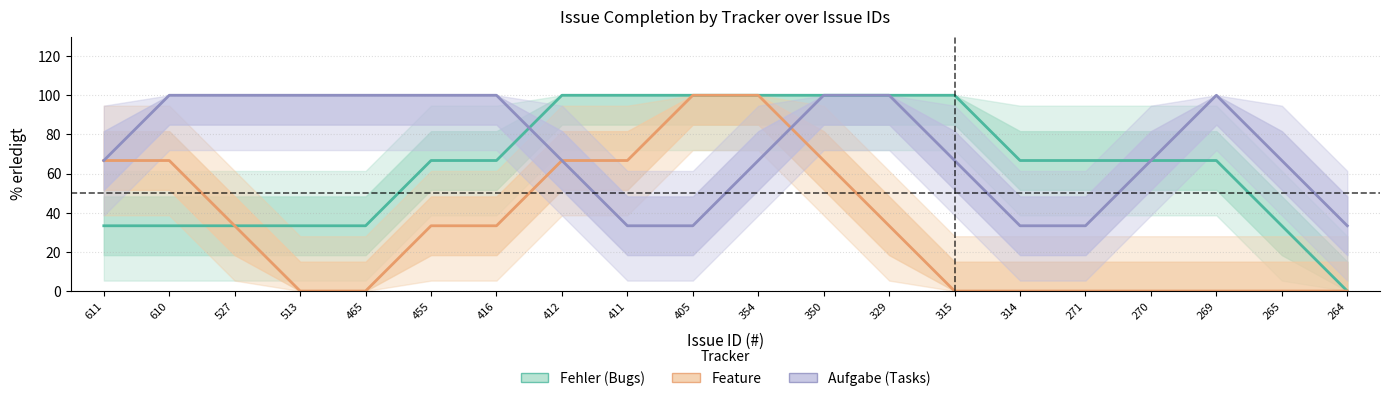

What is the greatest value displayed?

100.0